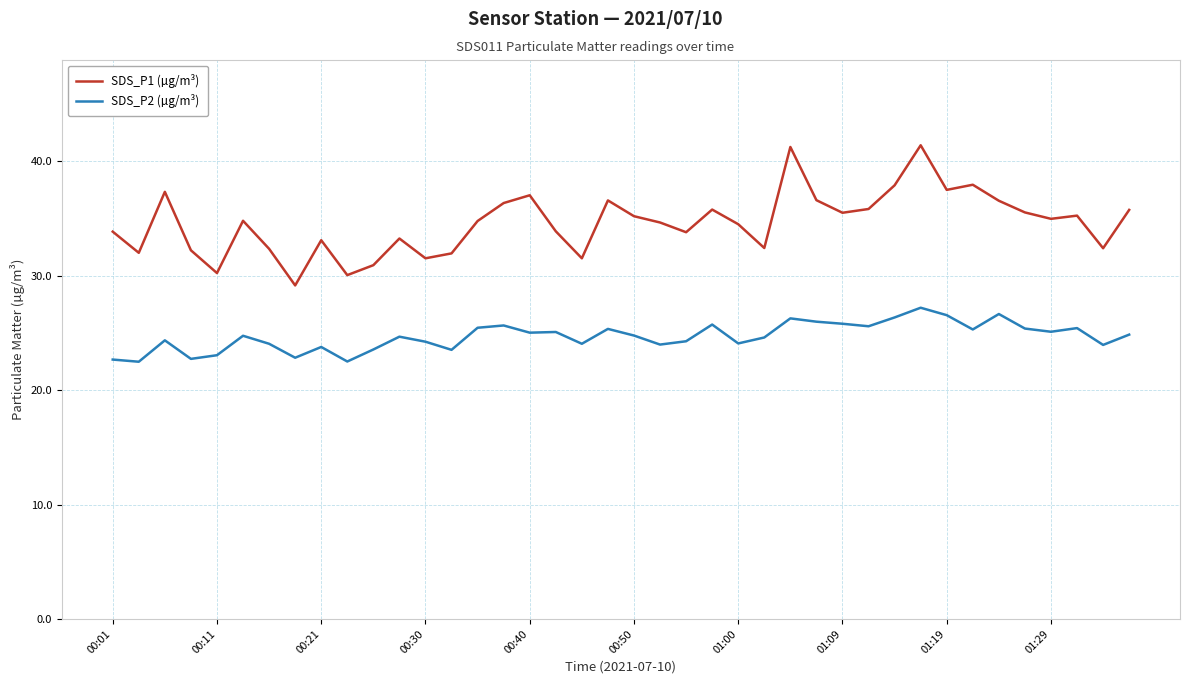

True or false: SDS_P1 (µg/m³) and SDS_P2 (µg/m³) cross at least once.

False